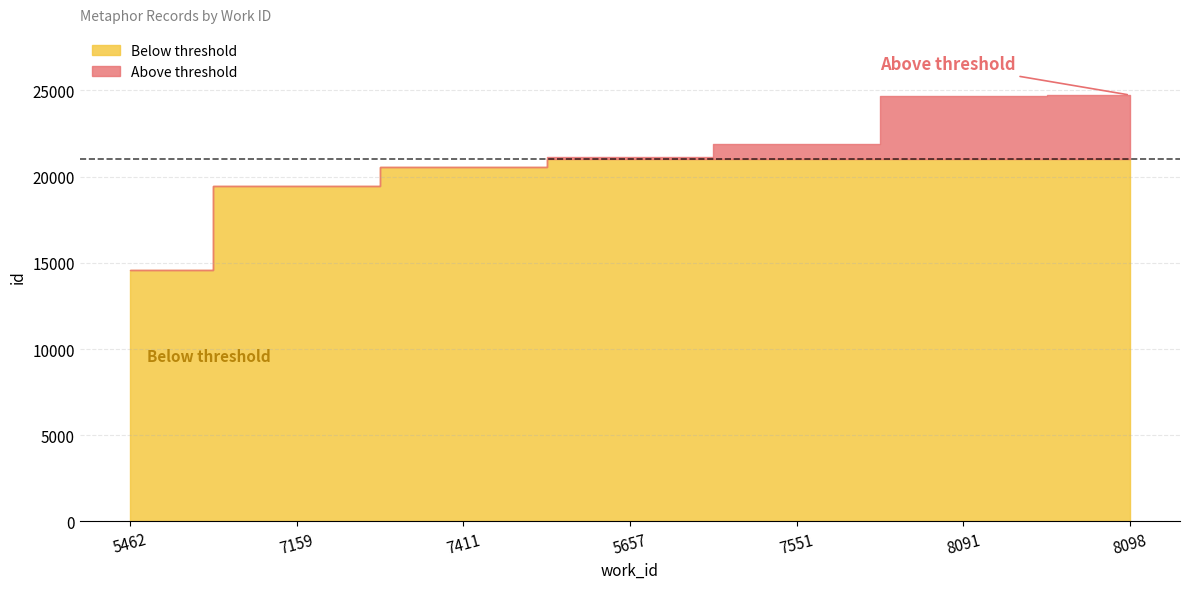

What is the label of the 5th point from the left?

7551